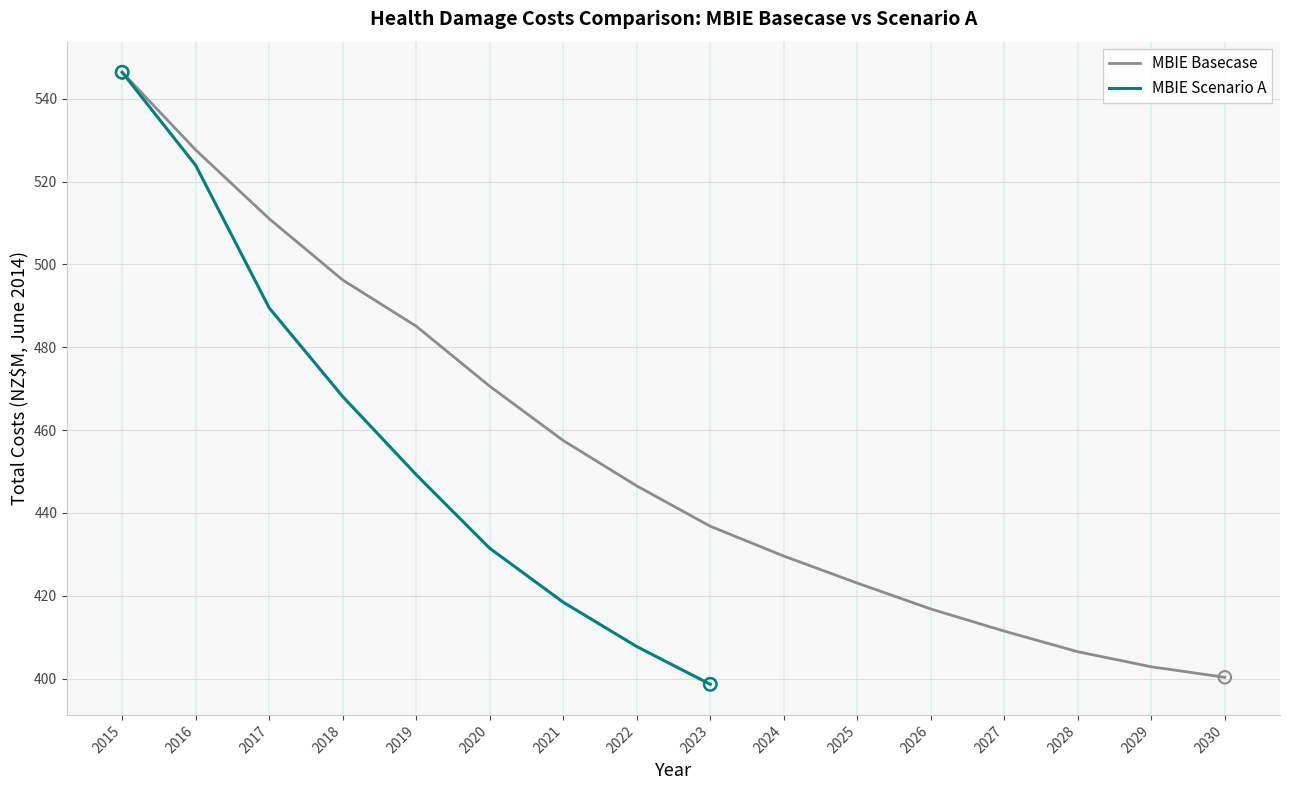

Approximately how many times larger is the value at 2023 compared to 2015?

0.8